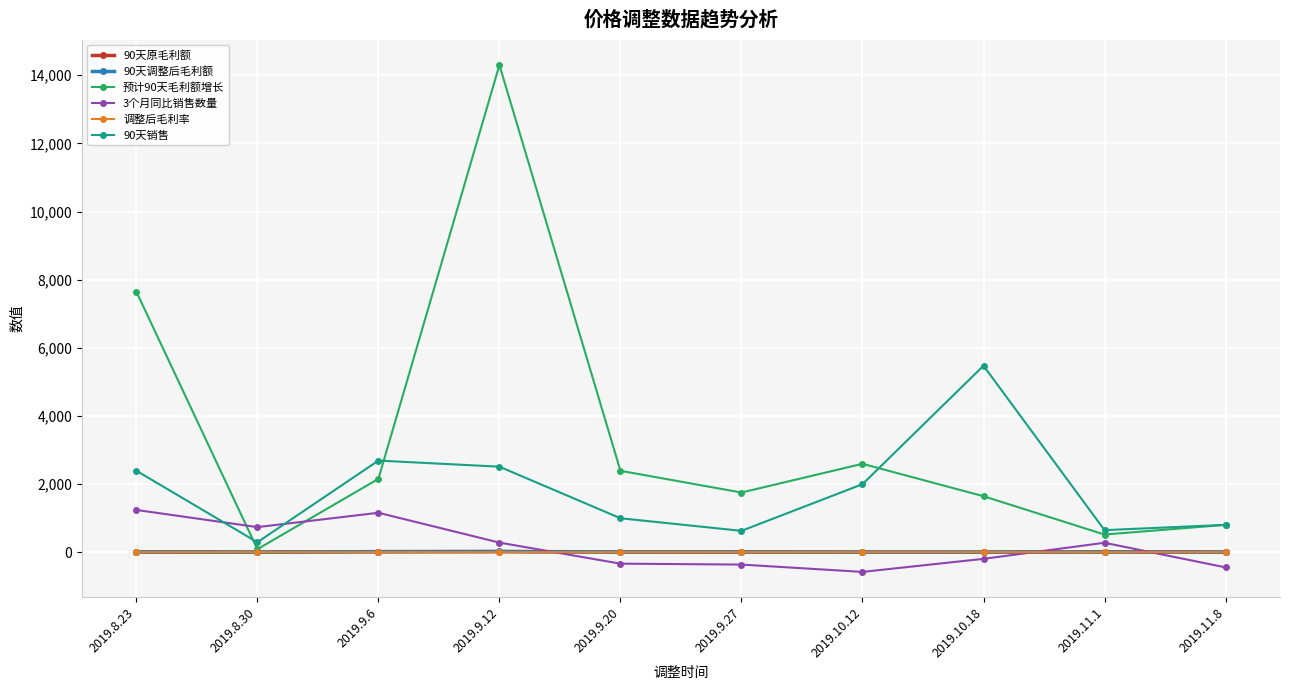

What is the minimum value shown in the chart?

-580.0